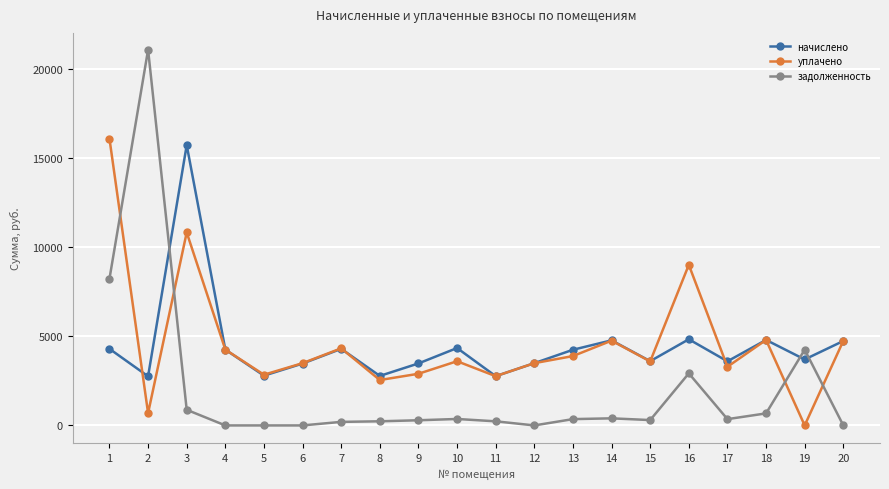

Where is the first local minimum for уплачено?

2